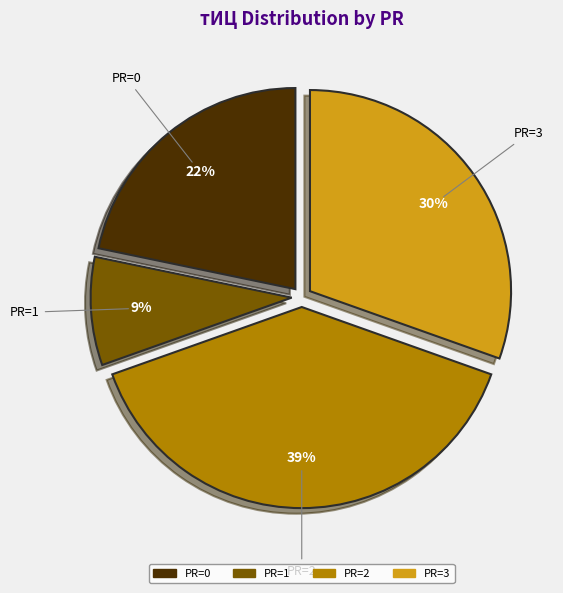

Is there a majority slice in this chart?

No